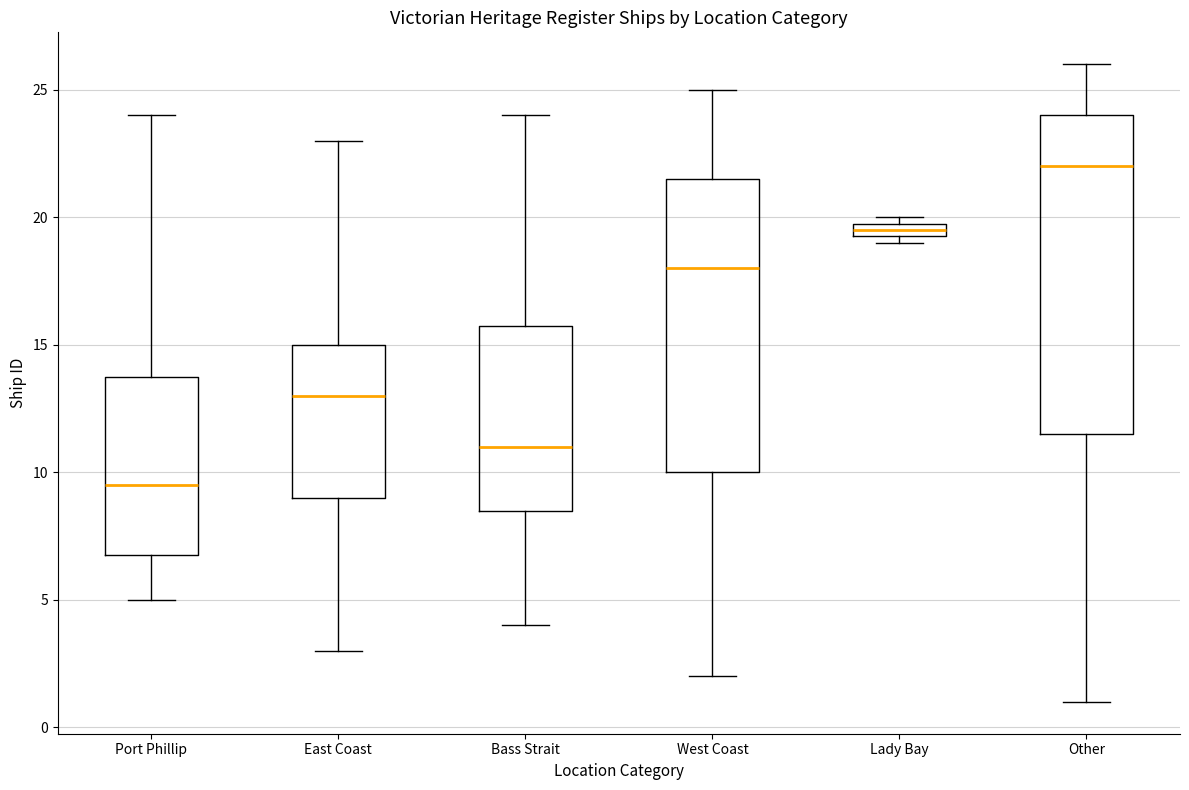

Where is the lower edge of the box for East Coast on the y-axis? The values are not printed on the chart, so give them approximately, as read against the axis.

9.0